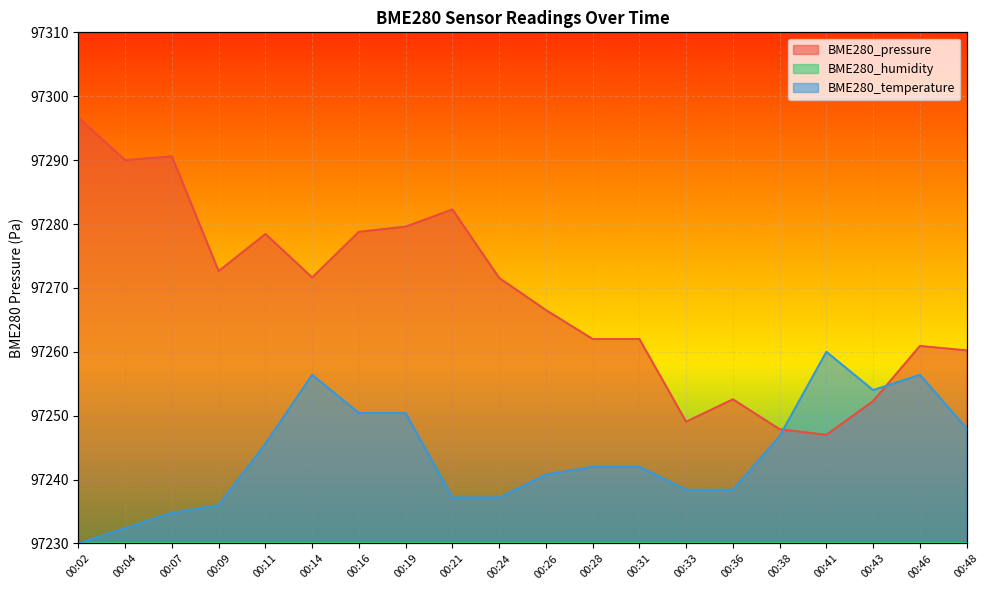

Is the value of BME280_temperature at 00:24 greater than the value of BME280_pressure at 00:04?

No